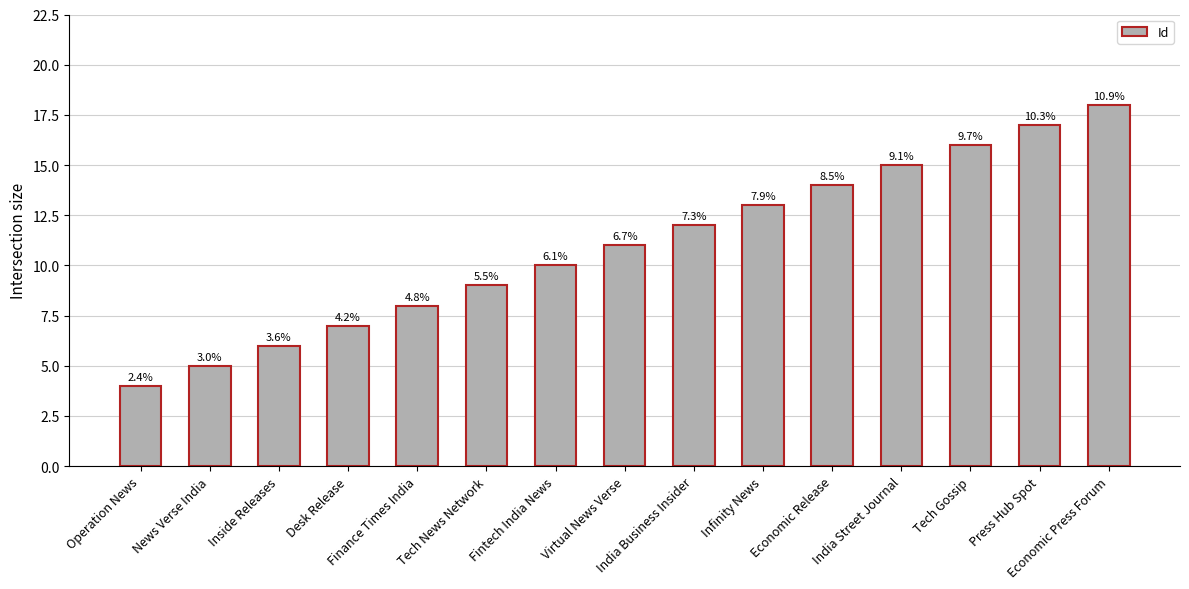

At which category does the chart reach its peak across all series?

Economic Press Forum